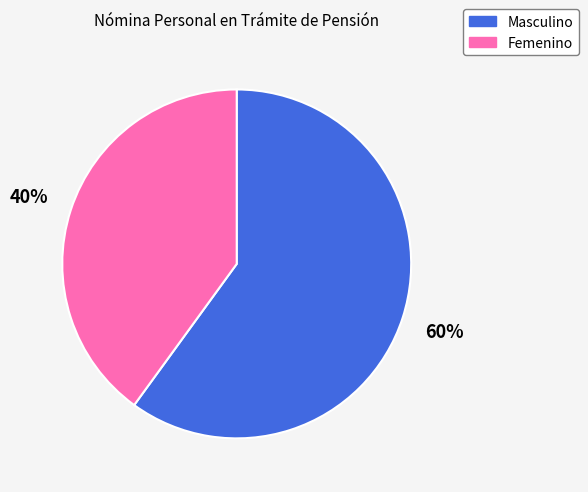

How many segments does this pie chart have?

2